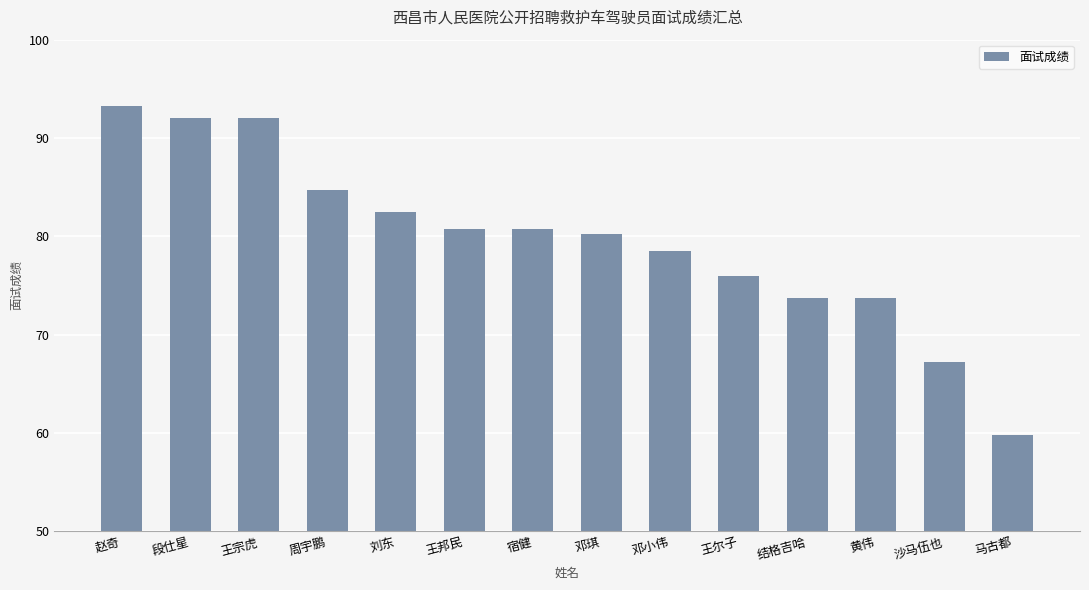

What is the ratio of the value at 王尔子 to the value at 王邦民?

0.9